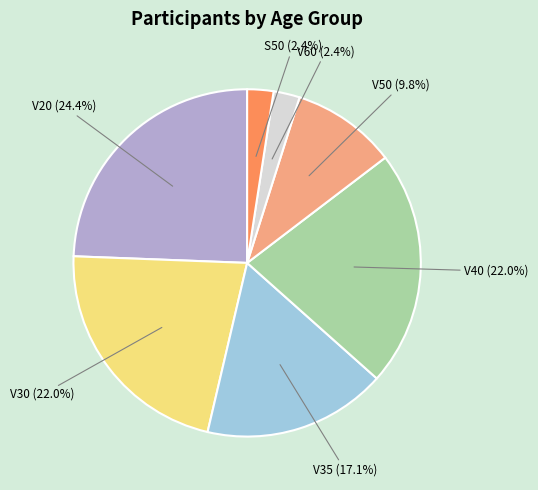

How many slices are in this pie chart?

7